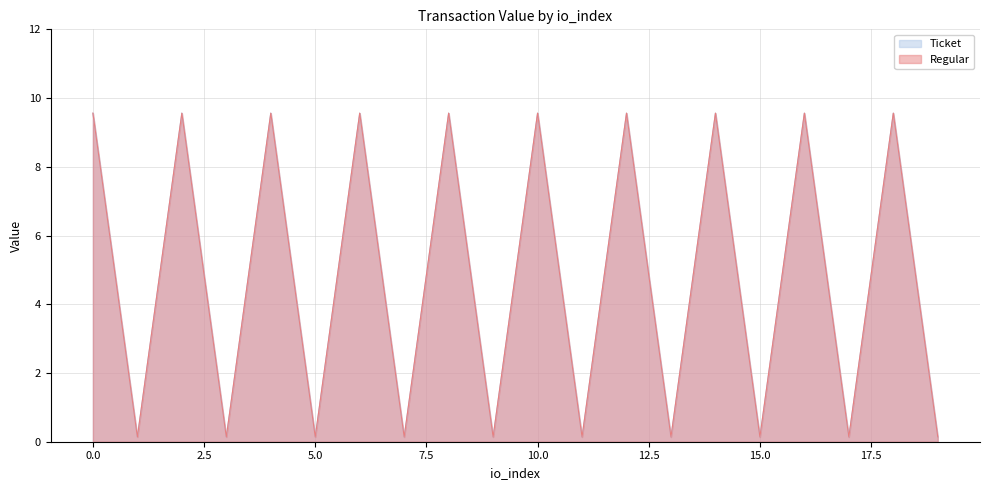

Rank the series at 2 from lowest to highest value.

Ticket, Regular